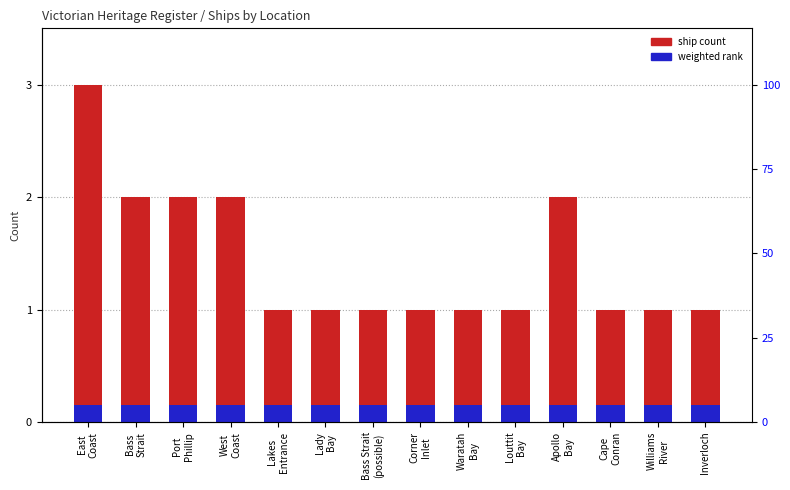

Between Lady
Bay and Waratah
Bay, which series saw the biggest shift?

ship count